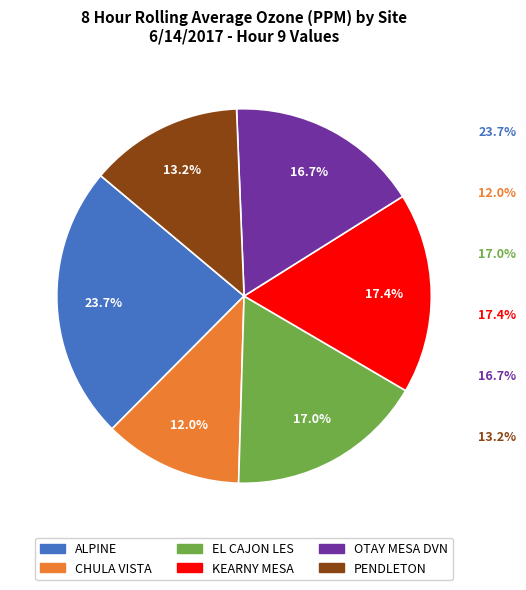

How many slices are in this pie chart?

6